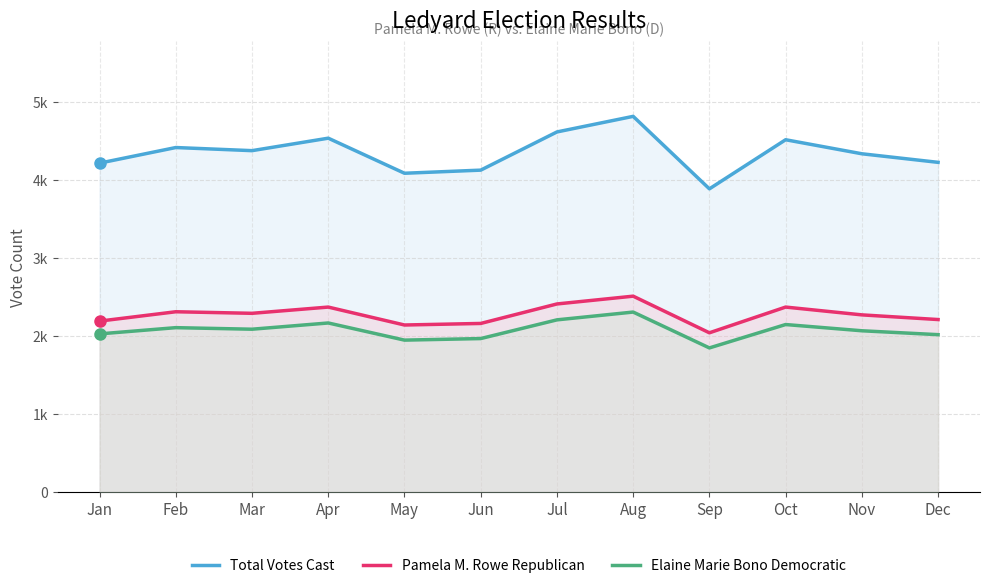

What is the smallest value displayed?

1847